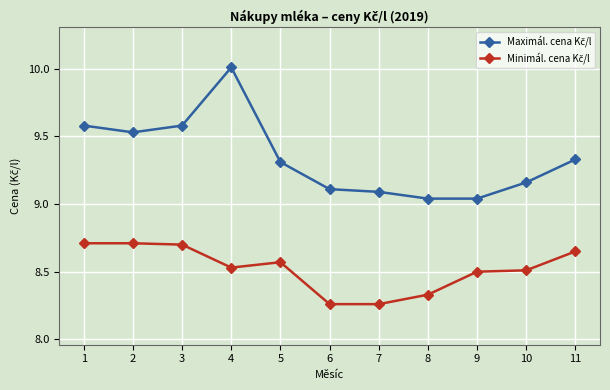

What is the greatest value displayed?

10.0